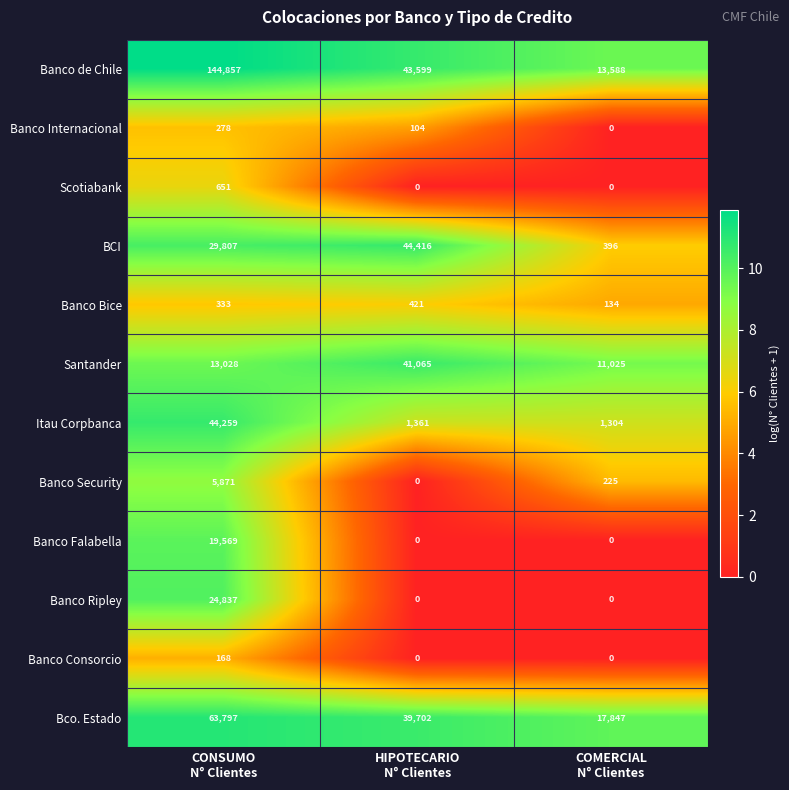

Which series has the largest total across all categories?

Banco de Chile